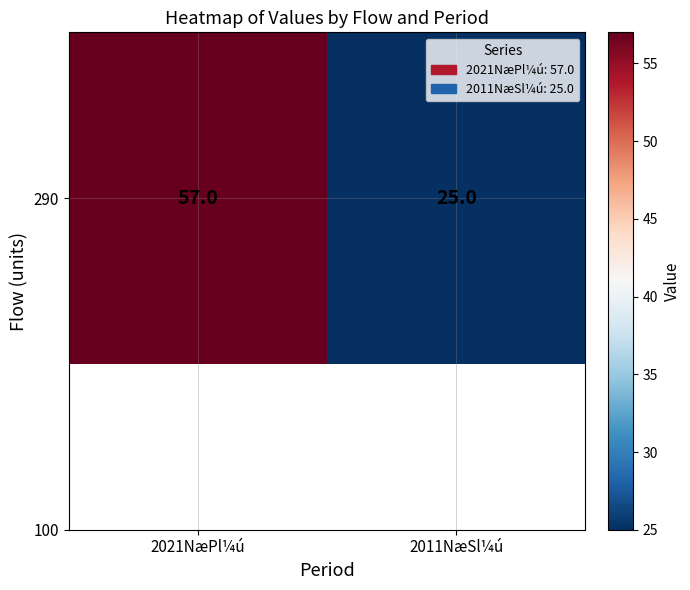

At which category does the chart reach its peak across all series?

2021NæPl¼ú